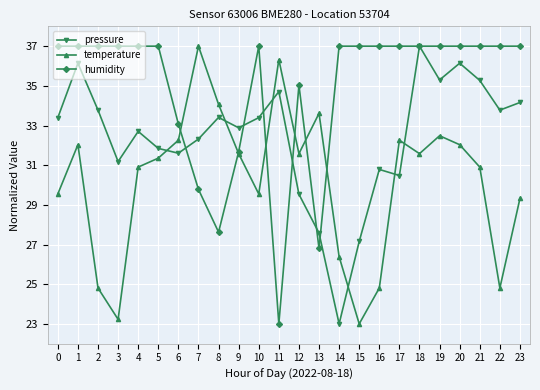

The value of temperature at 7 is 14.6. True or false?

False